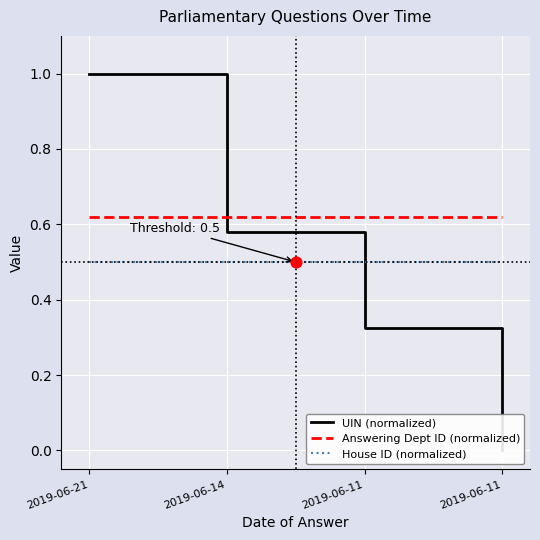

Which series has the largest Y range (max minus min)?

UIN (normalized)